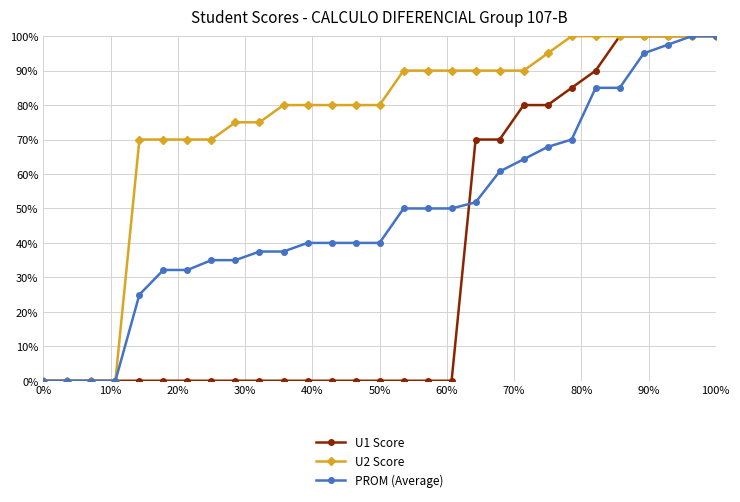

At how many categories does at least one series exceed 45?

25